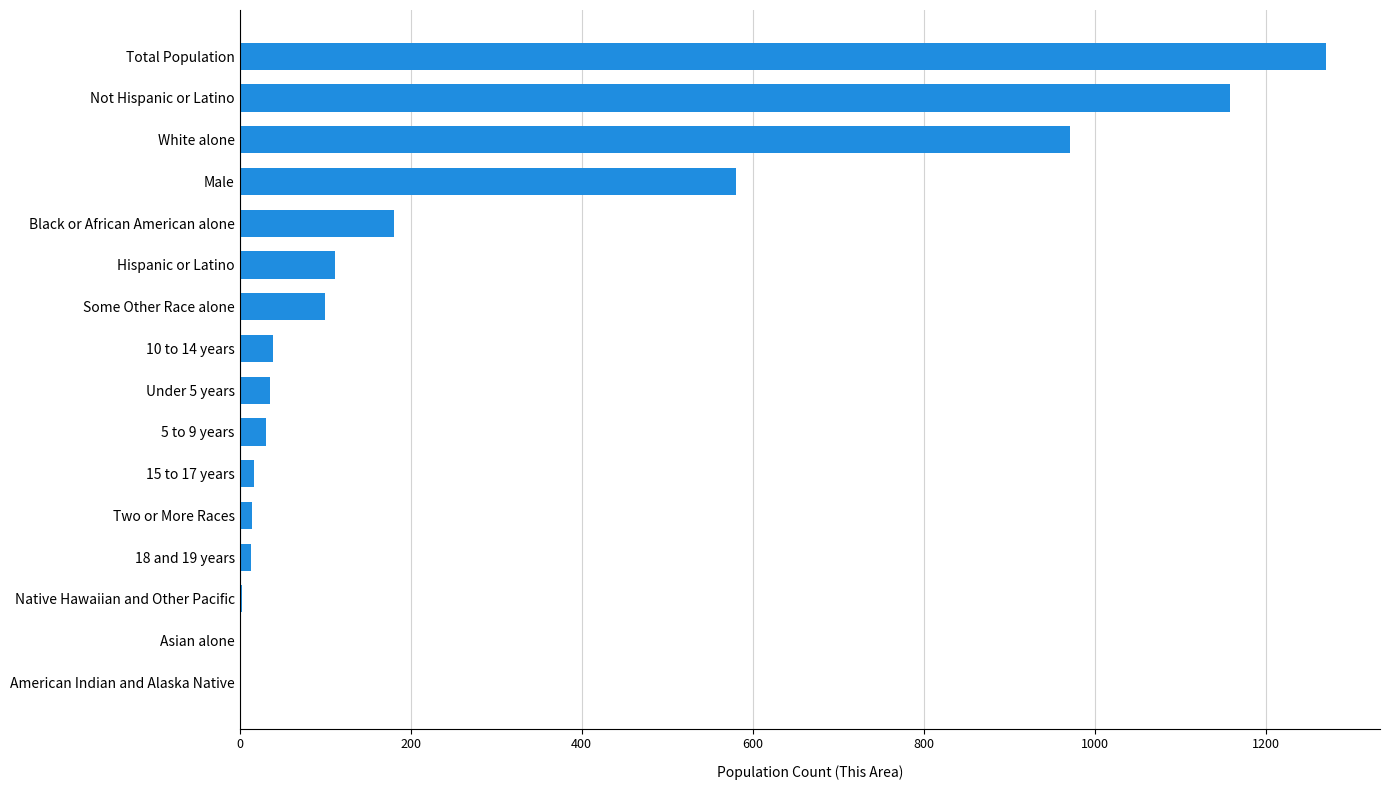

What is the sum of all values?

4526